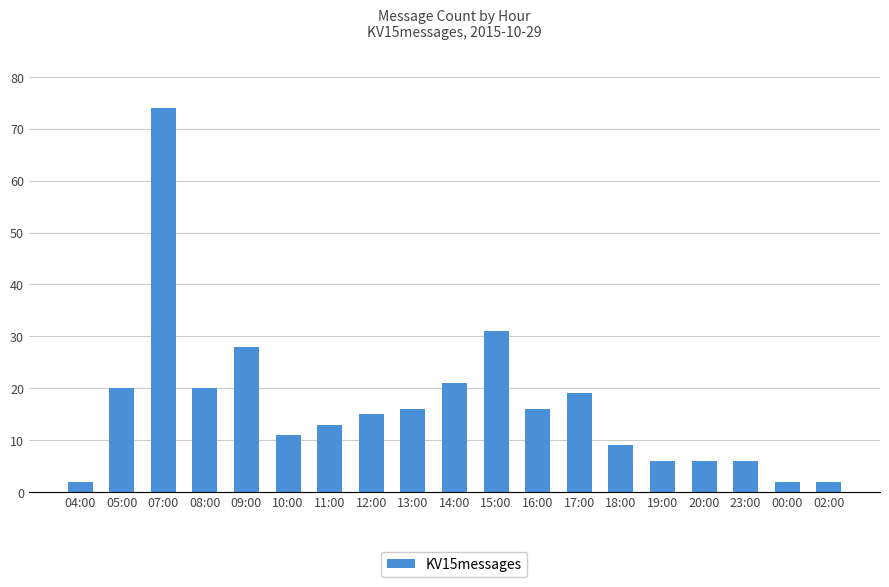

Reading right to left, extract all data points from this chart.

2	2	6	6	6	9	19	16	31	21	16	15	13	11	28	20	74	20	2